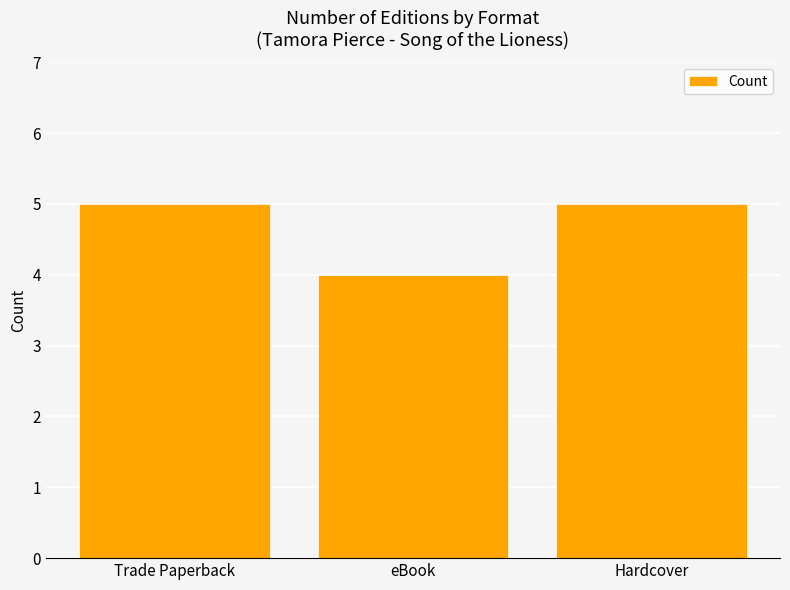

What is the greatest value displayed?

5